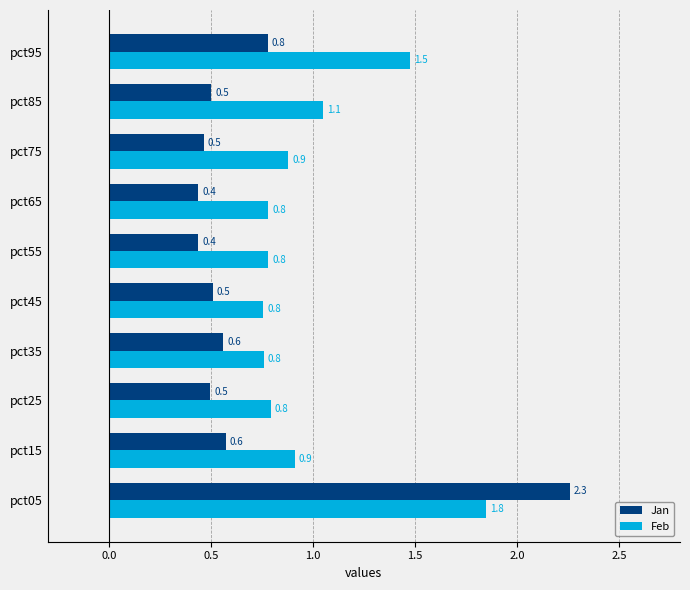

The Jan series shows 0.6 at pct15. True or false?

True